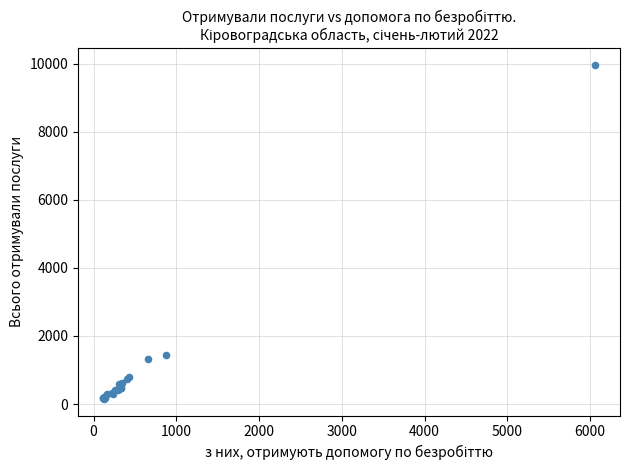

What Y value in the scatter plot is closest to 5060?

1429